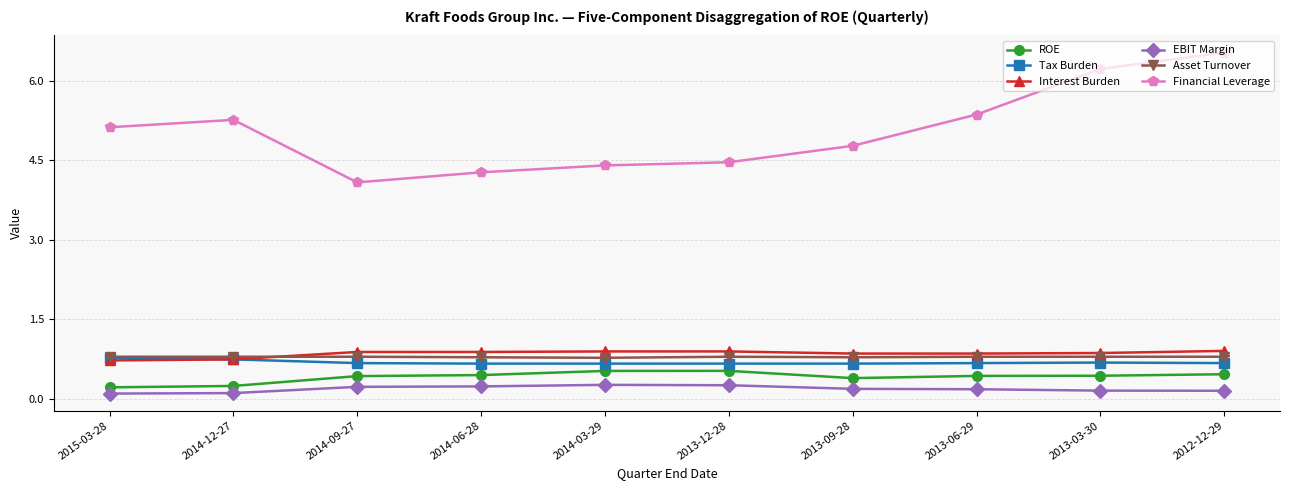

True or false: Interest Burden and Financial Leverage cross at least once.

False